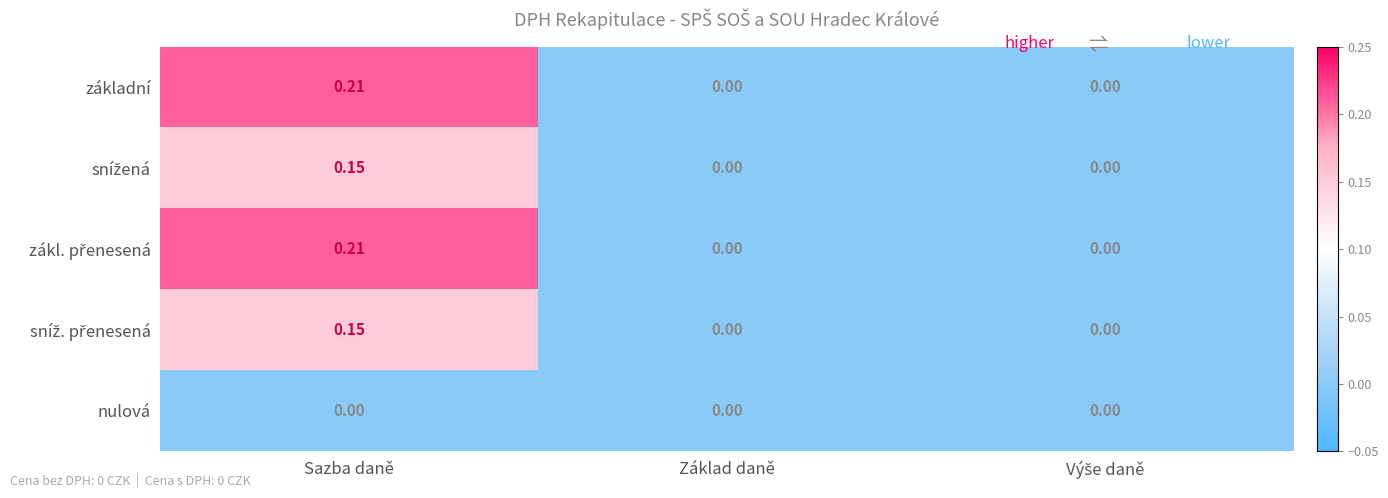

Which category has the highest value across all series?

Sazba daně